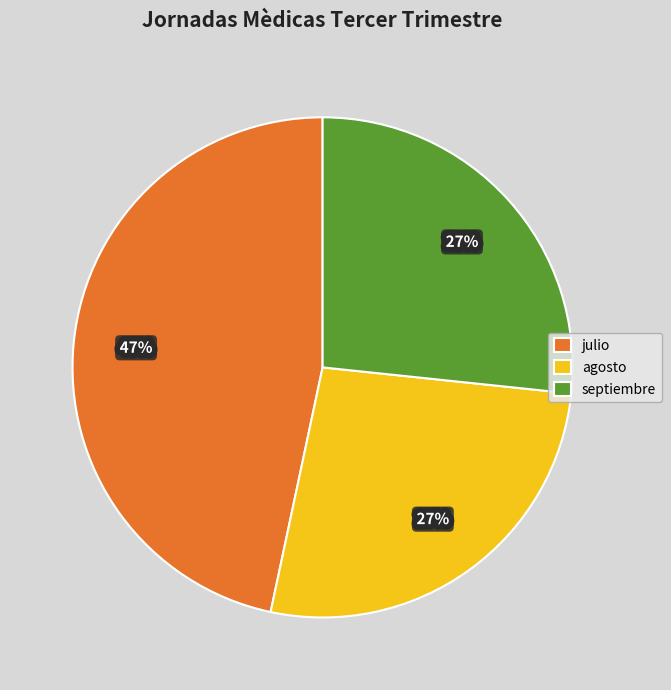

To the nearest percent, what portion does agosto represent?

27%